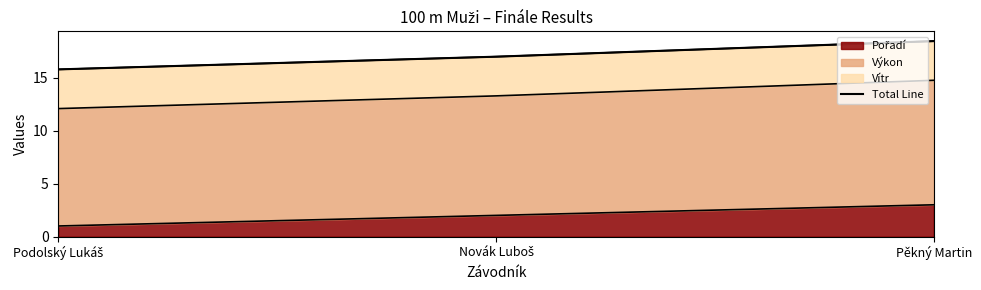

What is the approximate value at Novák Luboš?

17.0